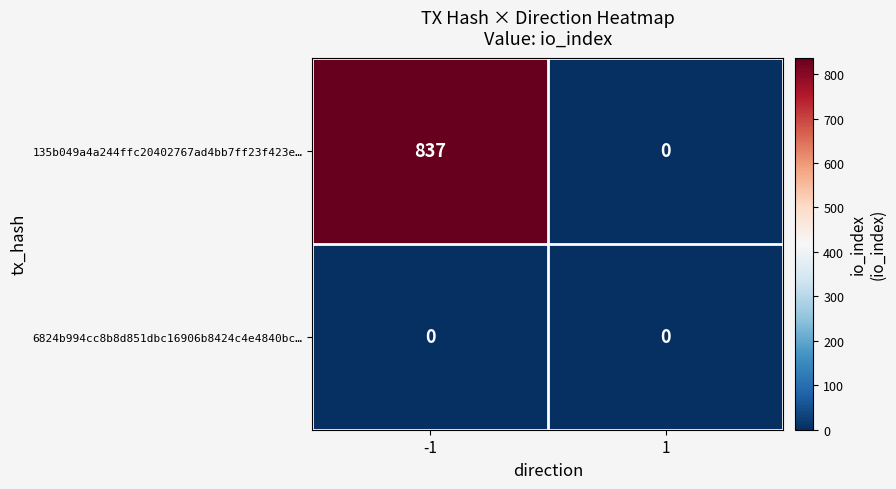

What is the total value across all series at -1?

837